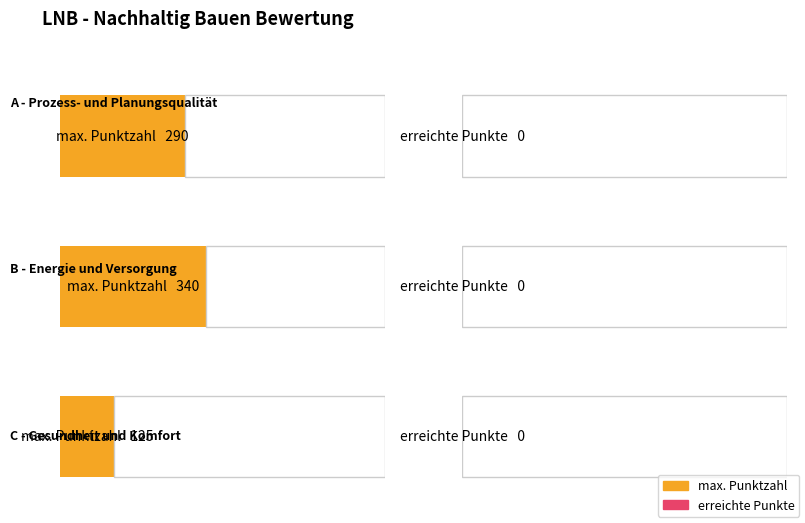

Count the max. Punktzahl values in the range 125 to 340.

3